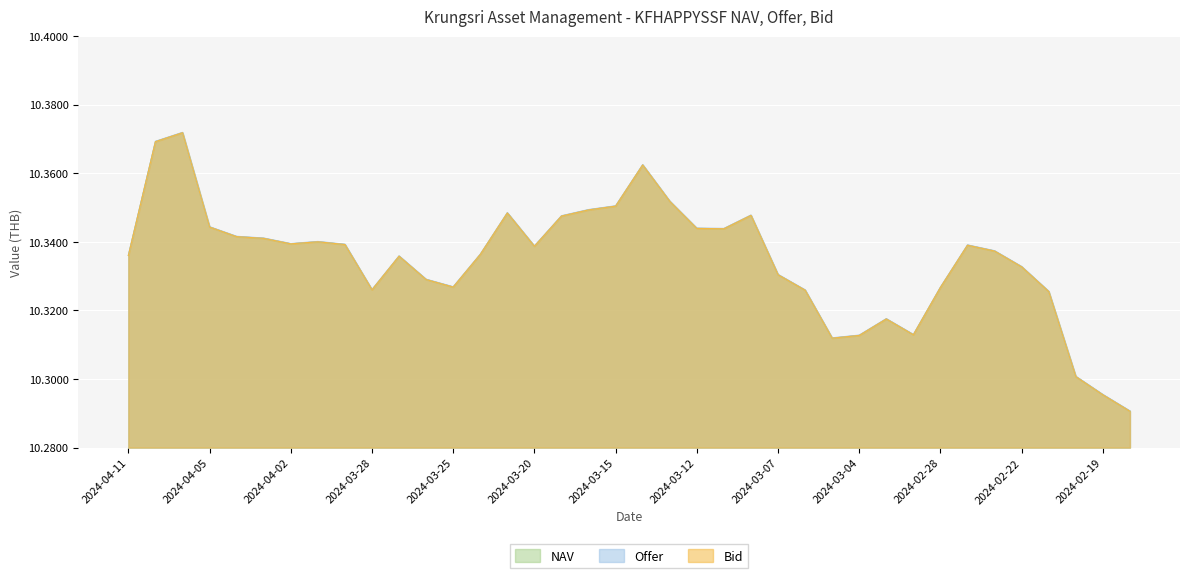

Reading left to right, list all the values displayed in this chart.

NAV: 10.3	10.4	10.4	10.3	10.3	10.3	10.3	10.3	10.3	10.3	10.3	10.3	10.3	10.3	10.3	10.3	10.3	10.3	10.4	10.4	10.4	10.3	10.3	10.3	10.3	10.3	10.3	10.3	10.3	10.3	10.3	10.3	10.3	10.3	10.3	10.3	10.3	10.3
Offer: 10.3	10.4	10.4	10.3	10.3	10.3	10.3	10.3	10.3	10.3	10.3	10.3	10.3	10.3	10.3	10.3	10.3	10.3	10.4	10.4	10.4	10.3	10.3	10.3	10.3	10.3	10.3	10.3	10.3	10.3	10.3	10.3	10.3	10.3	10.3	10.3	10.3	10.3
Bid: 10.3	10.4	10.4	10.3	10.3	10.3	10.3	10.3	10.3	10.3	10.3	10.3	10.3	10.3	10.3	10.3	10.3	10.3	10.4	10.4	10.4	10.3	10.3	10.3	10.3	10.3	10.3	10.3	10.3	10.3	10.3	10.3	10.3	10.3	10.3	10.3	10.3	10.3